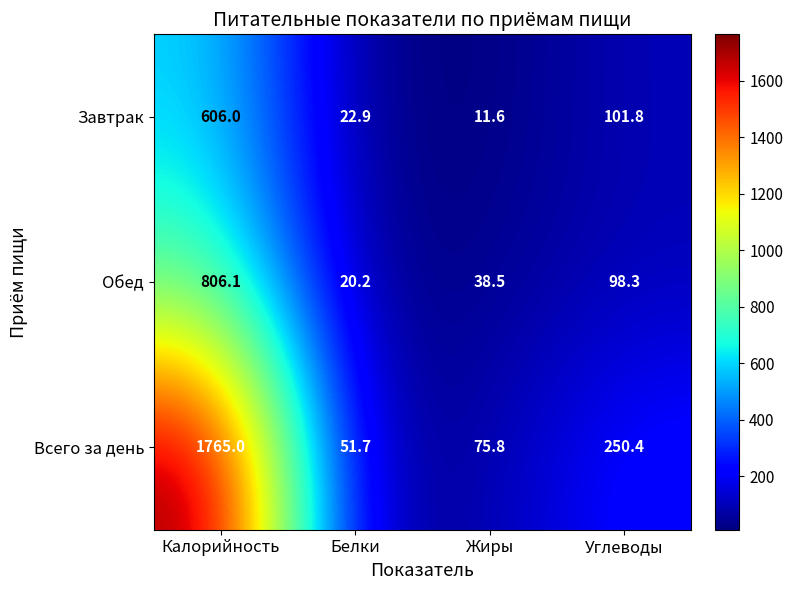

How many distinct data groups are displayed?

3